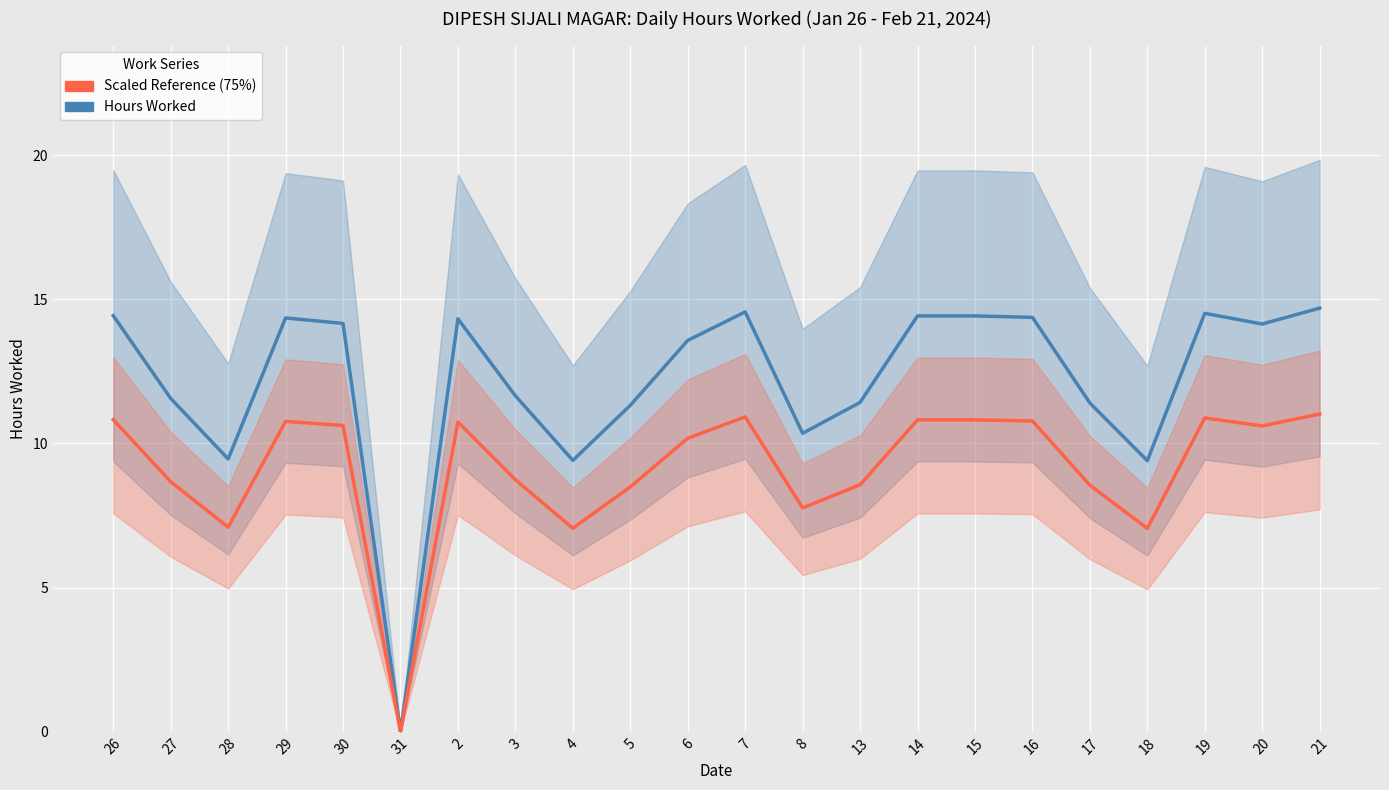

Reading left to right, extract all data points from this chart.

Hours Worked: 26=14.4	27=11.6	28=9.5	29=14.3	30=14.2	31=0.0	2=14.3	3=11.7	4=9.4	5=11.3	6=13.6	7=14.6	8=10.3	13=11.4	14=14.4	15=14.4	16=14.4	17=11.4	18=9.4	19=14.5	20=14.1	21=14.7
Scaled Reference (75%): 26=10.8	27=8.7	28=7.1	29=10.8	30=10.6	31=0.0	2=10.7	3=8.7	4=7.1	5=8.5	6=10.2	7=10.9	8=7.8	13=8.6	14=10.8	15=10.8	16=10.8	17=8.6	18=7.1	19=10.9	20=10.6	21=11.0